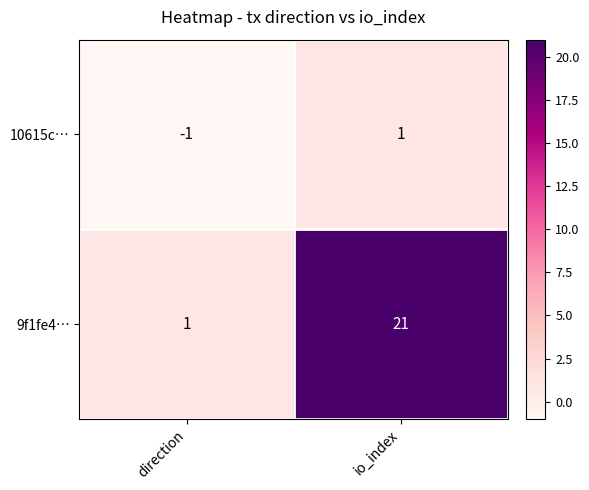

At how many categories does at least one series exceed 0?

2